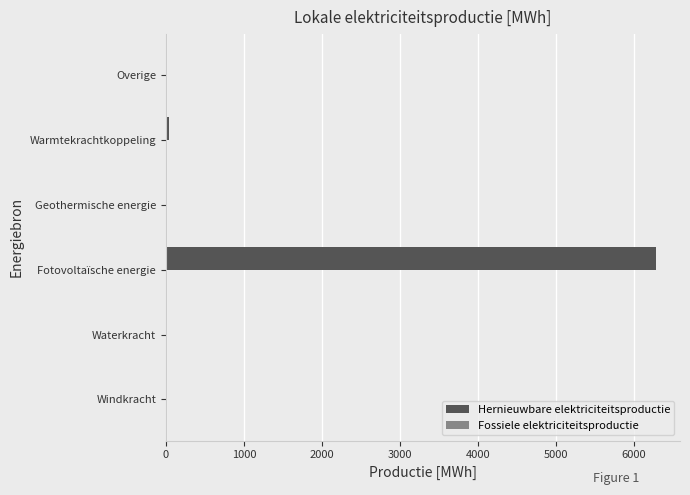

What is the change in value from Fotovoltaïsche energie to Overige?

-6276.8